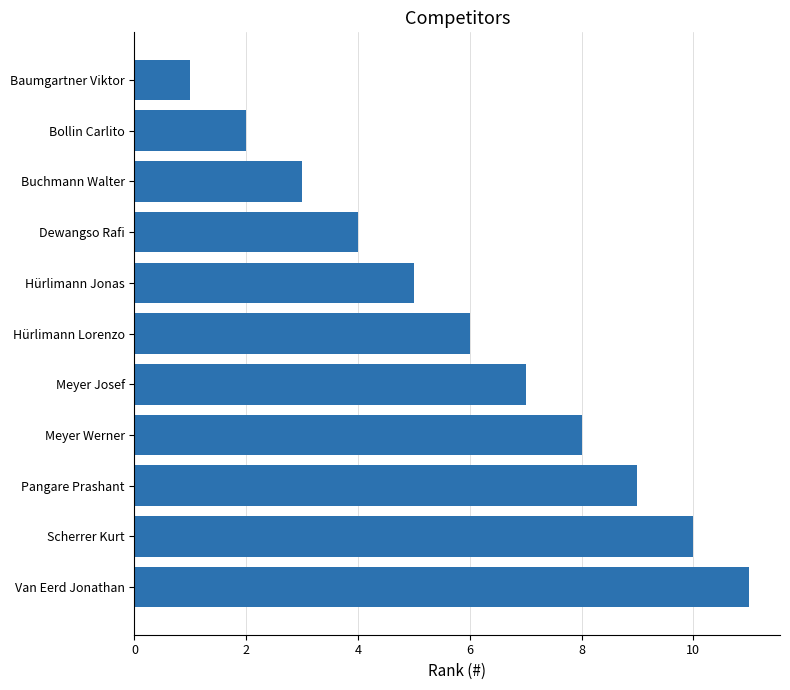

What is the ratio of the value at Bollin Carlito to the value at Hürlimann Lorenzo?

0.3